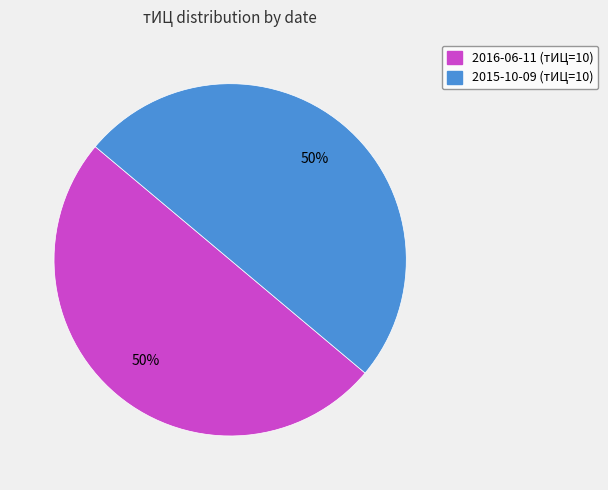

To the nearest percent, what is the average slice percentage?

50%